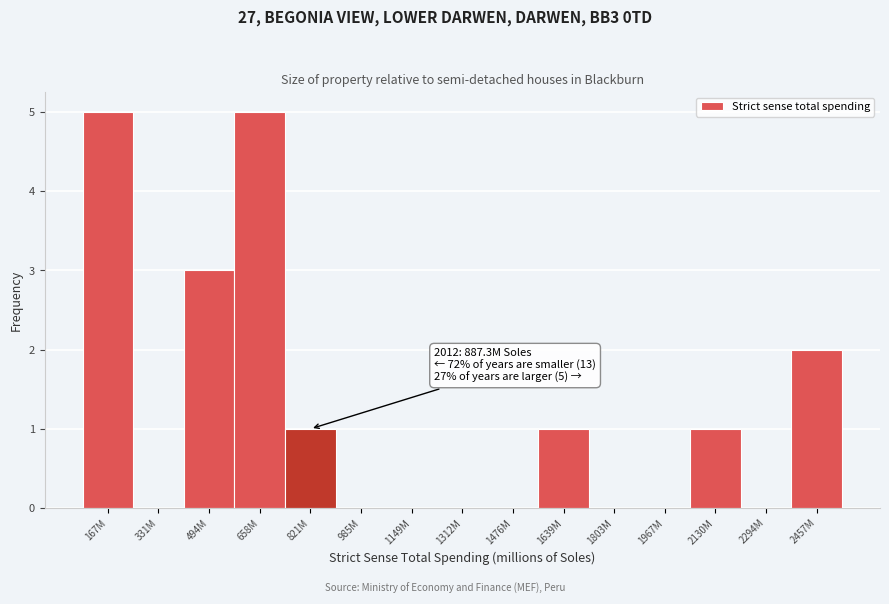

Reading left to right, what are all the values shown in this chart?

167M=5	331M=0	494M=3	658M=5	821M=1	985M=0	1149M=0	1312M=0	1476M=0	1639M=1	1803M=0	1967M=0	2130M=1	2294M=0	2457M=2